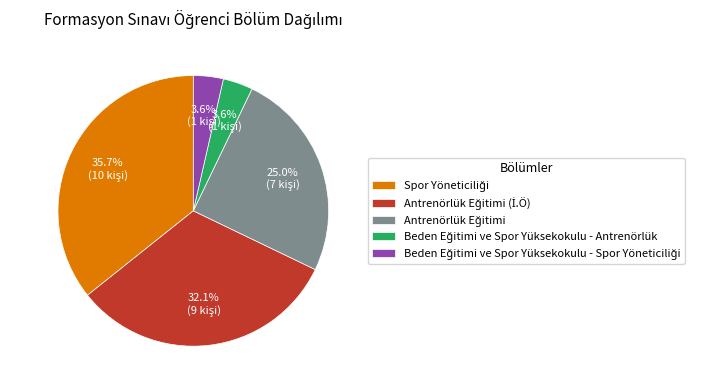

Does any single category account for the majority?

No